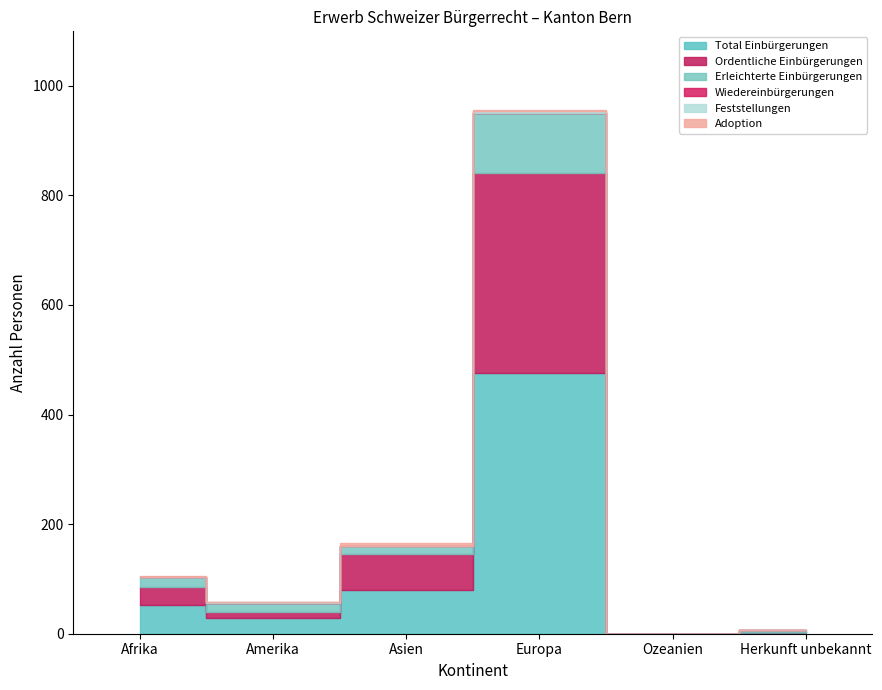

How many positive values does the Adoption series have?

3